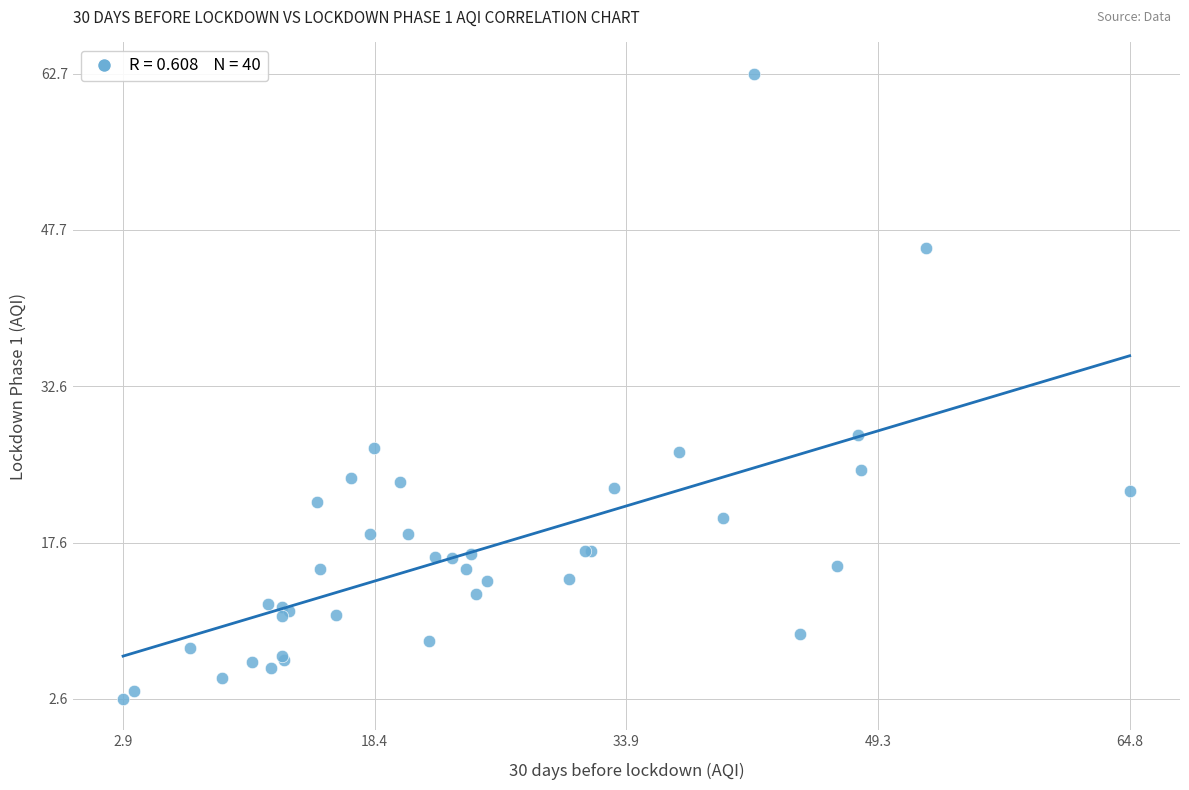

What Y value in the scatter plot is closest to 32?

28.0